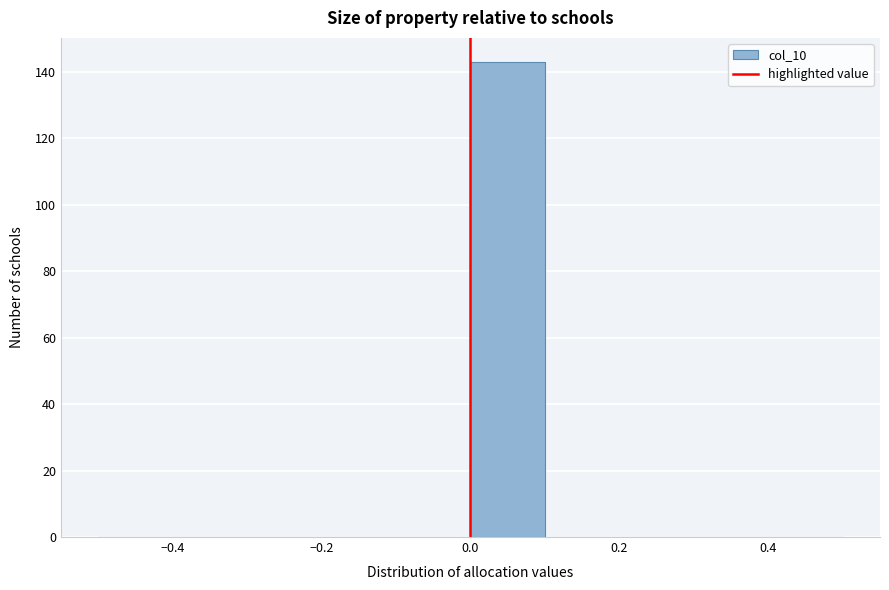

Over which range of the x-axis is the bar tallest?

0.0 to 0.1